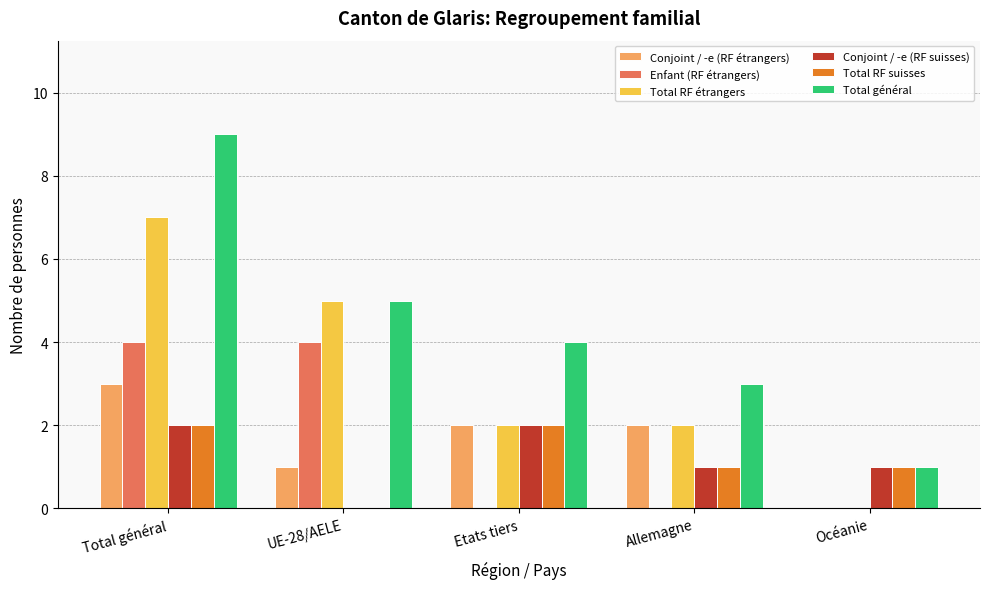

The value of Total général at Etats tiers is 4. True or false?

True